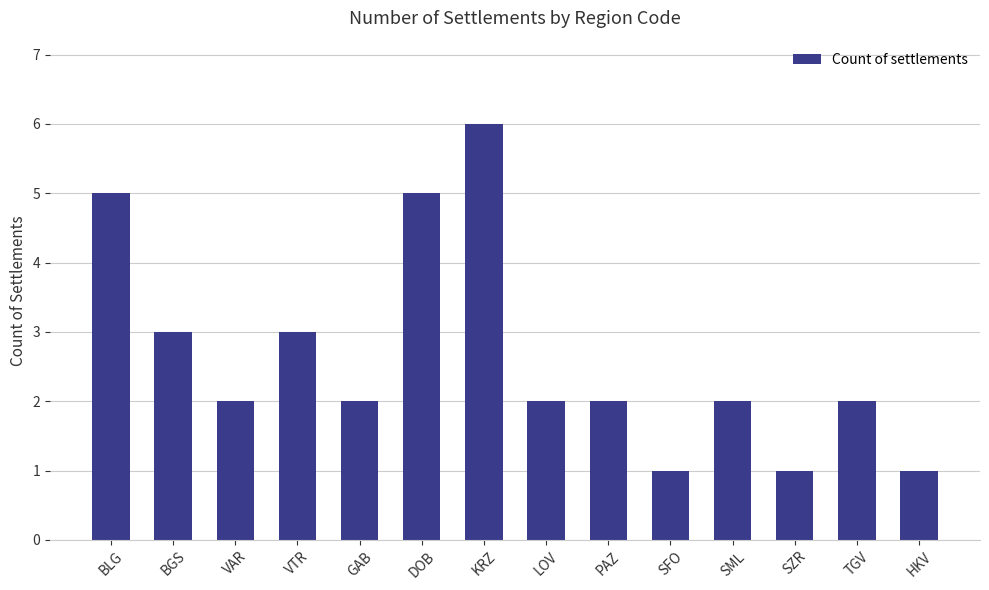

What is the sum of the values at LOV and VTR?

5